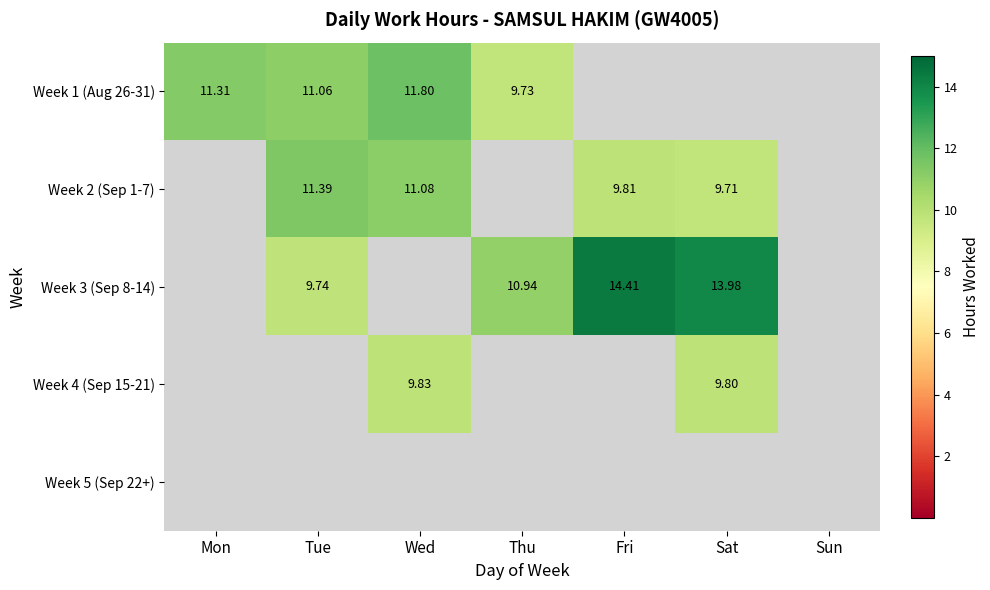

What is the maximum value for Week 3 (Sep 8-14)?

14.4